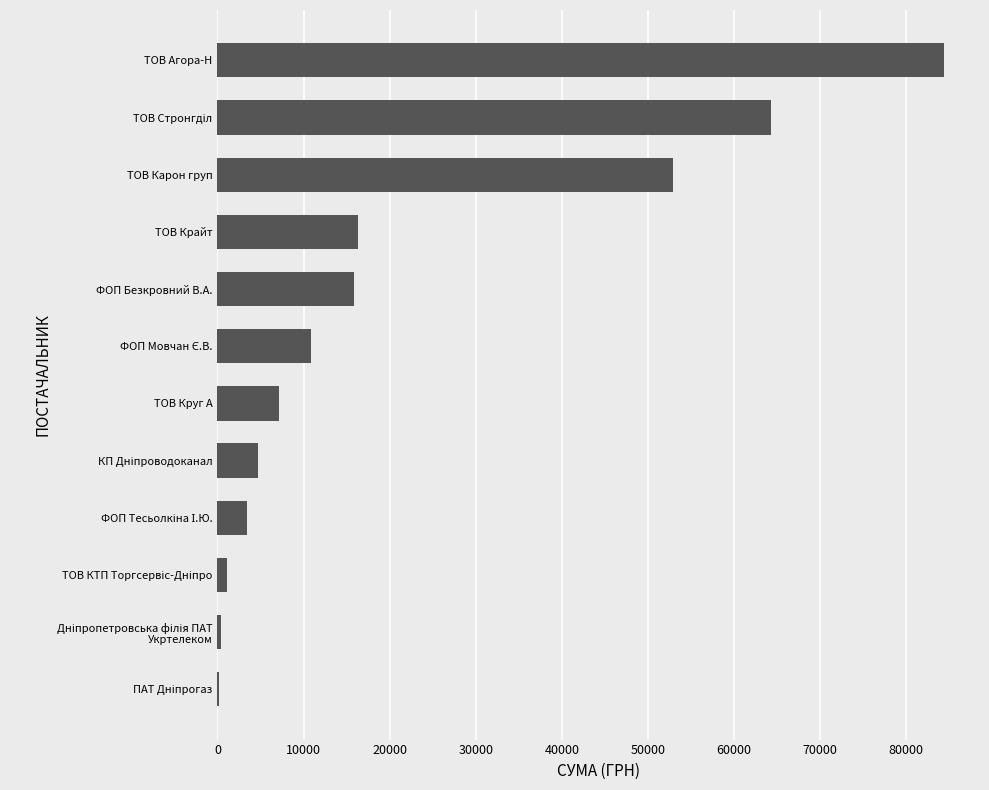

What is the maximum value shown in the chart?

84360.6